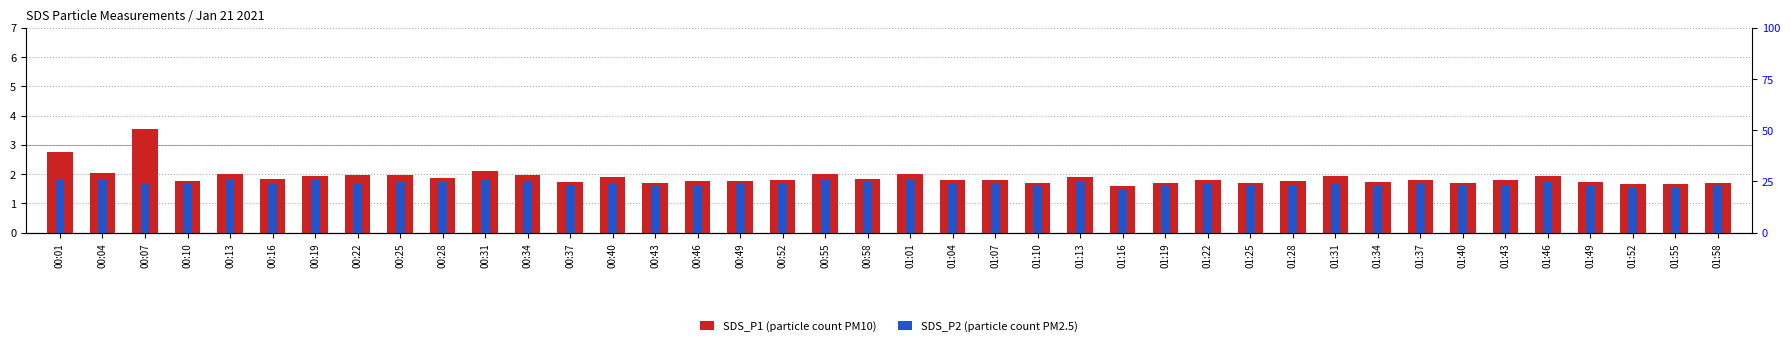

What is the difference between the highest and lowest values at 00:55?

0.2